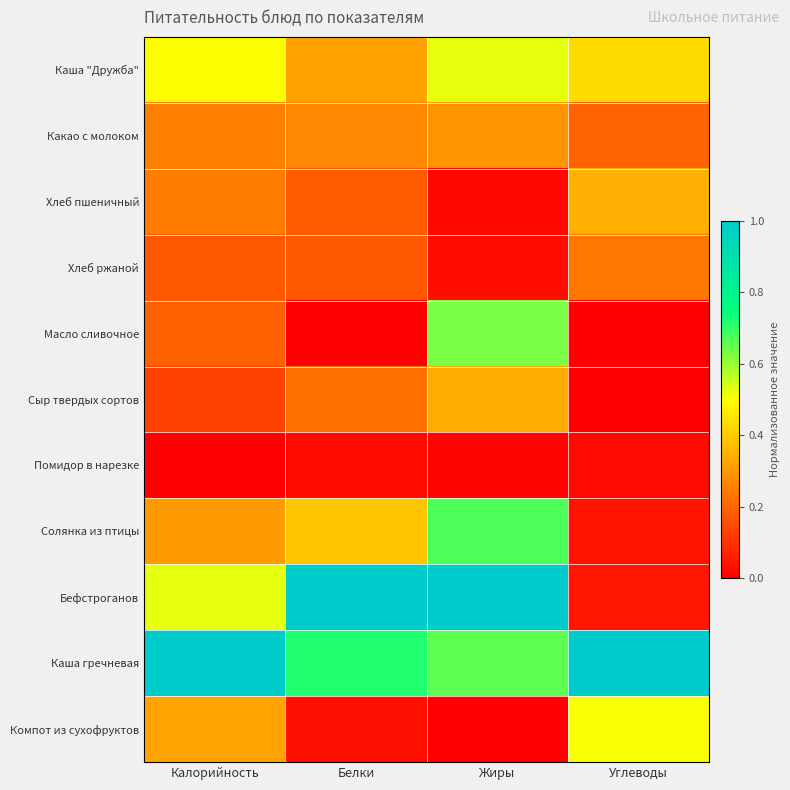

Which series has the largest total across all categories?

Каша гречневая